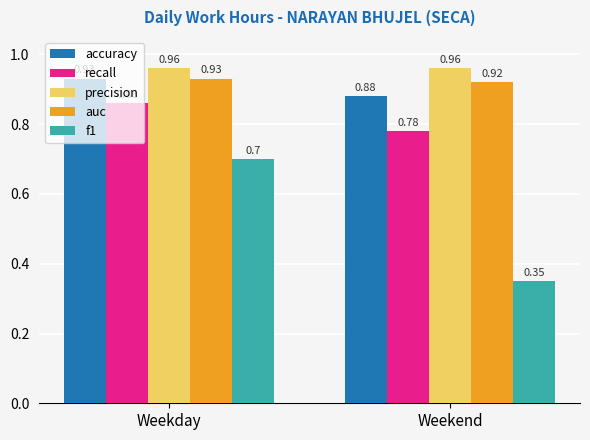

What is the sum of all accuracy values?

1.8